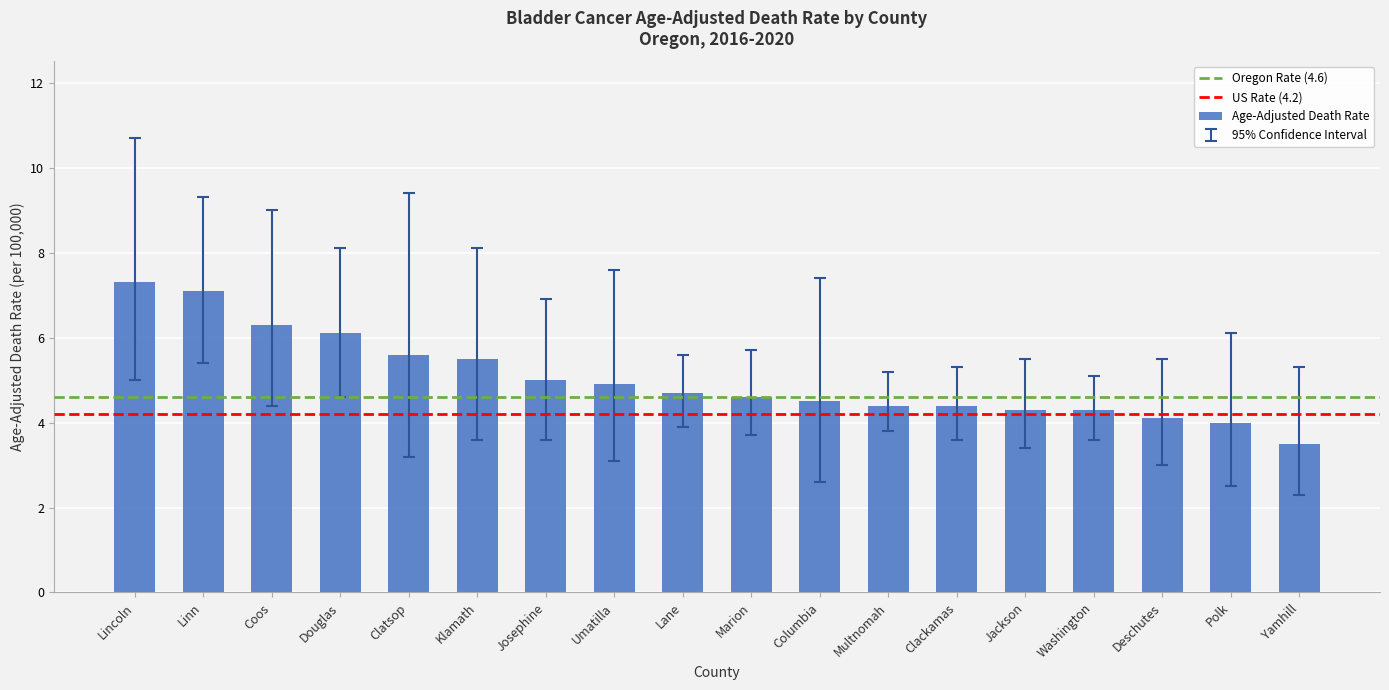

What is the difference between the maximum and minimum values?

3.8